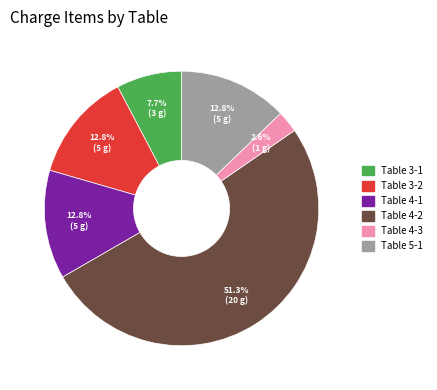

True or false: Table 3-2 accounts for 23% of the total.

False